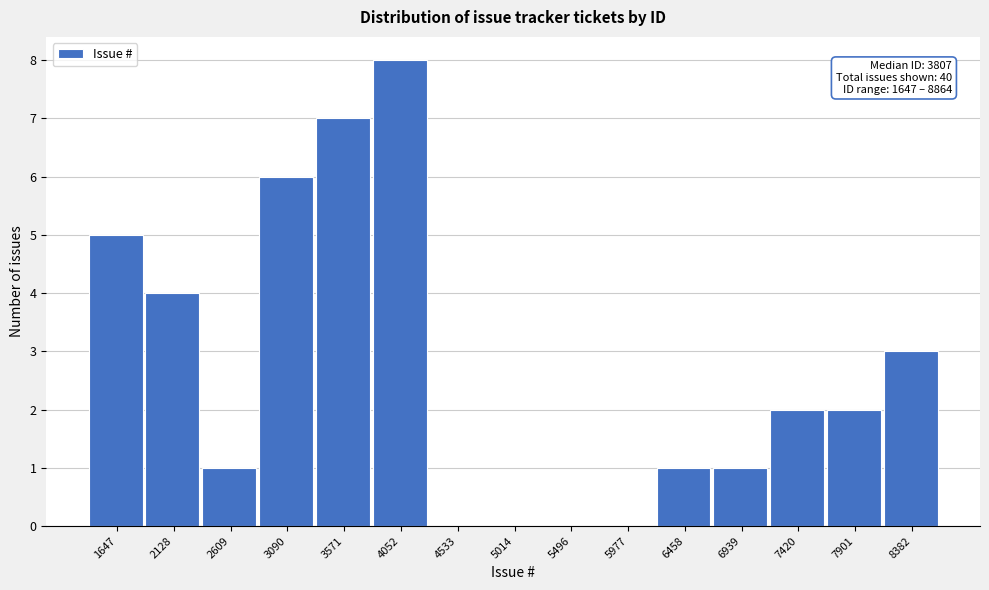

Reading left to right, what are all the values shown in this chart?

1647=5	2128=4	2609=1	3090=6	3571=7	4052=8	4533=0	5014=0	5496=0	5977=0	6458=1	6939=1	7420=2	7901=2	8382=3